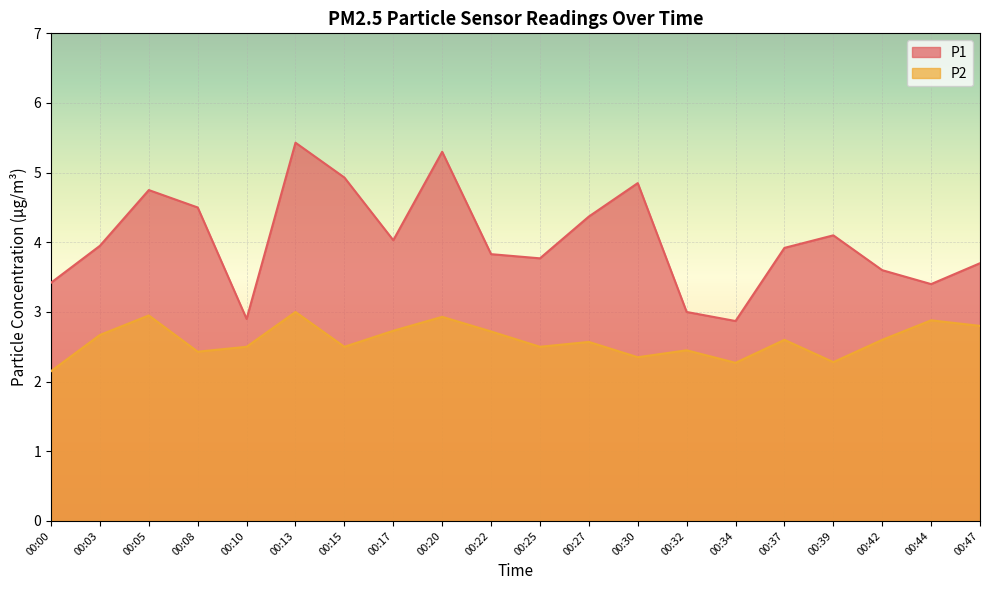

Count the number of data series in this chart.

2